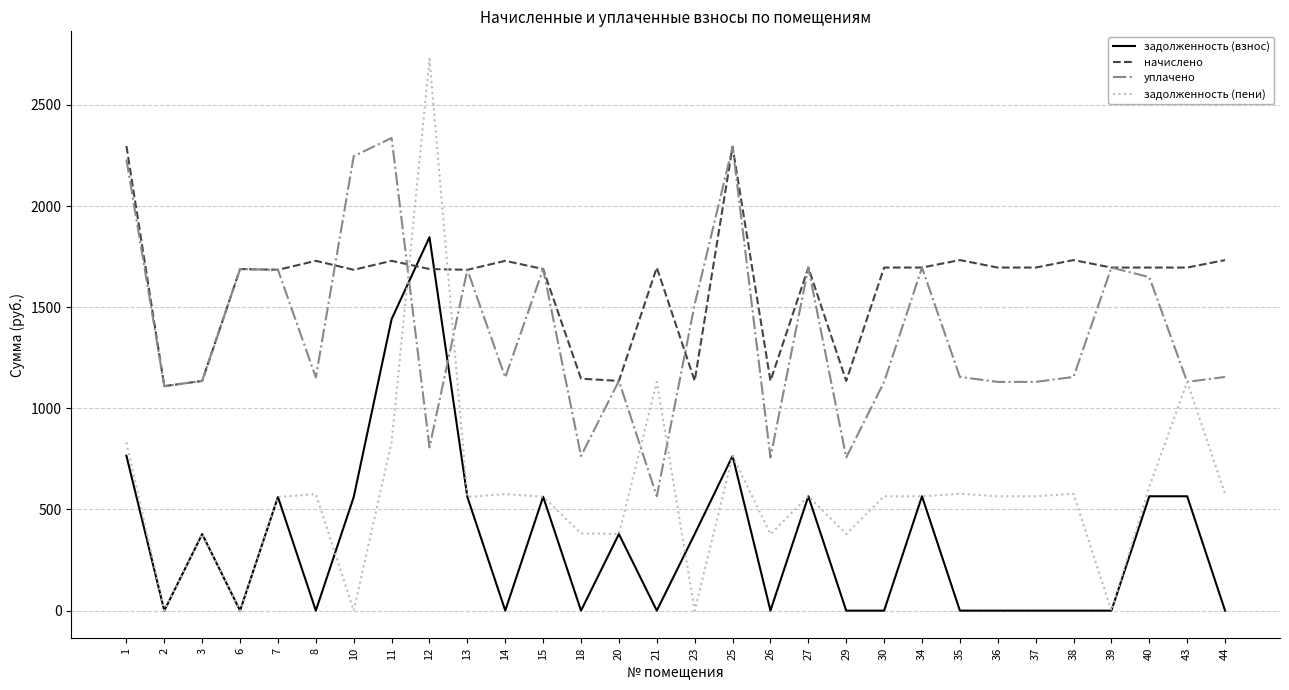

What is the difference between the second highest and minimum values in the задолженность (взнос) series?

1441.0